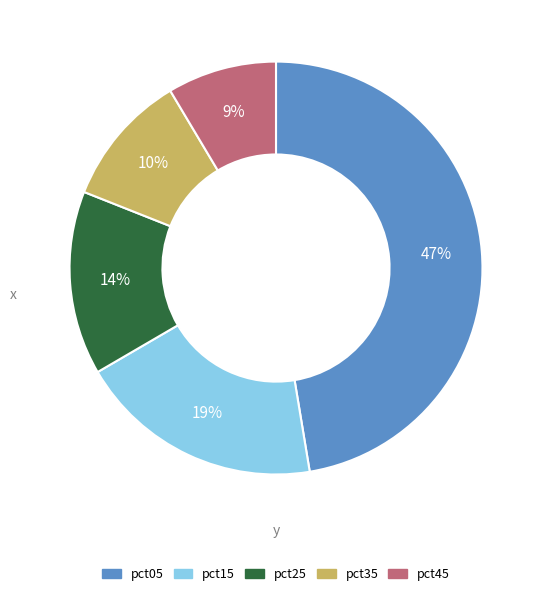

Is there a majority slice in this chart?

No